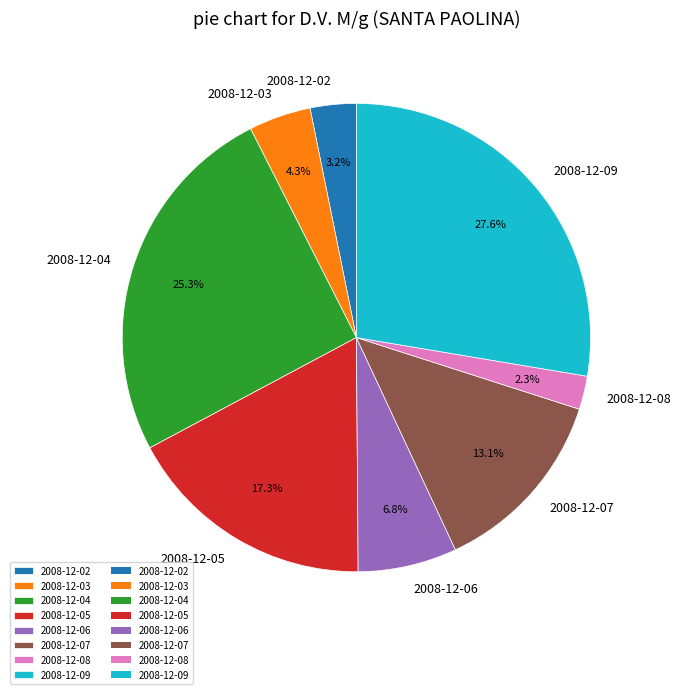

The 2008-12-06 slice represents 20% of the pie. True or false?

False